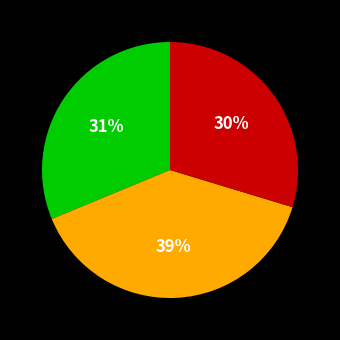

Is there any slice that represents more than half of the pie?

No